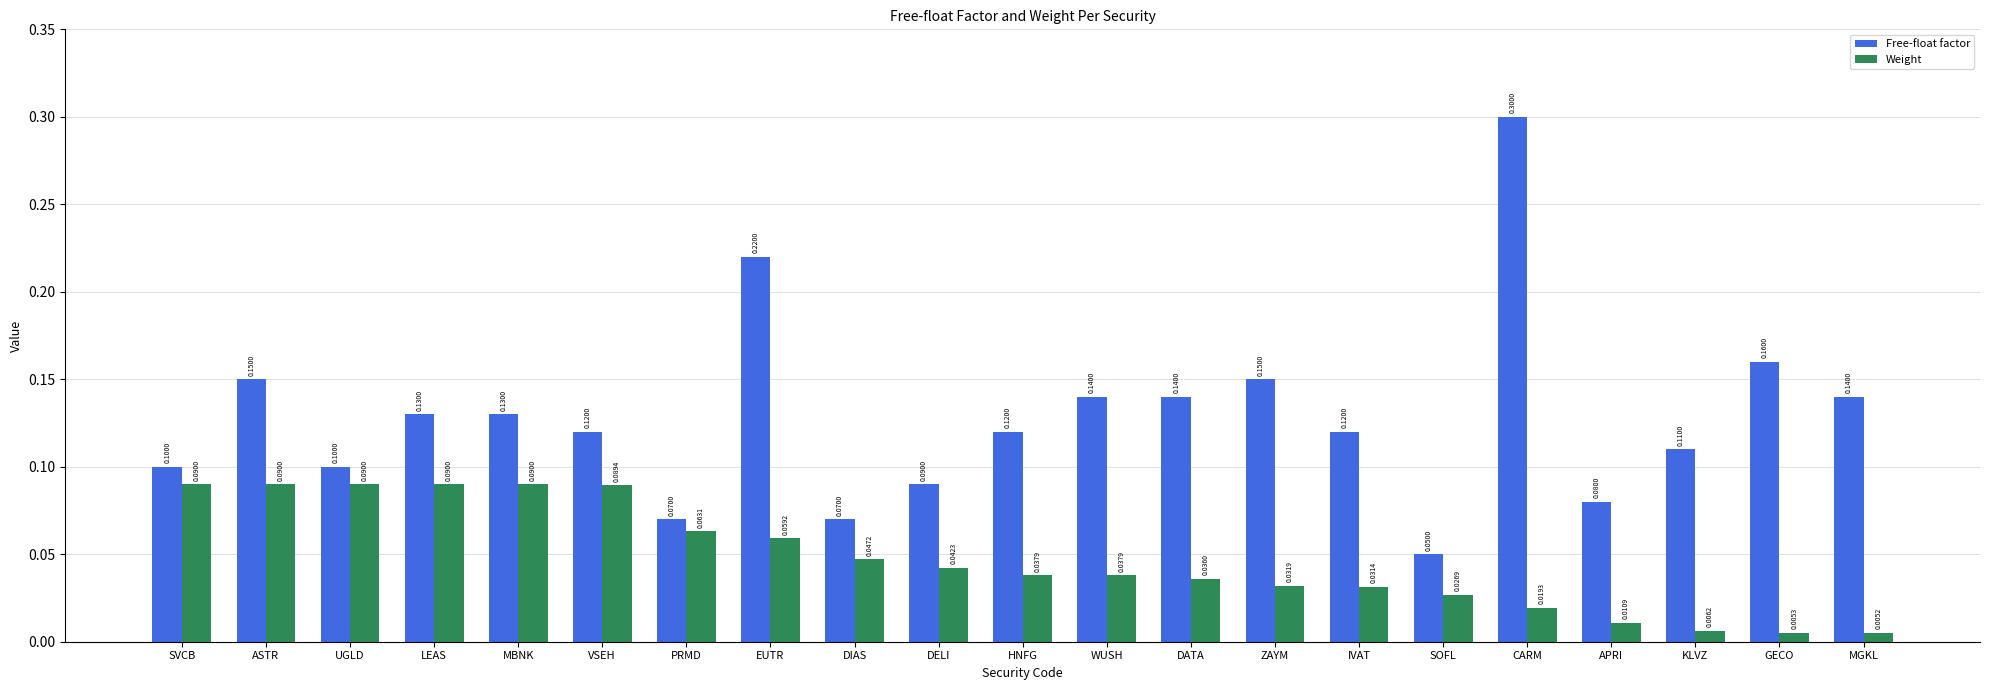

What is the difference between the highest and lowest values at DATA?

0.1